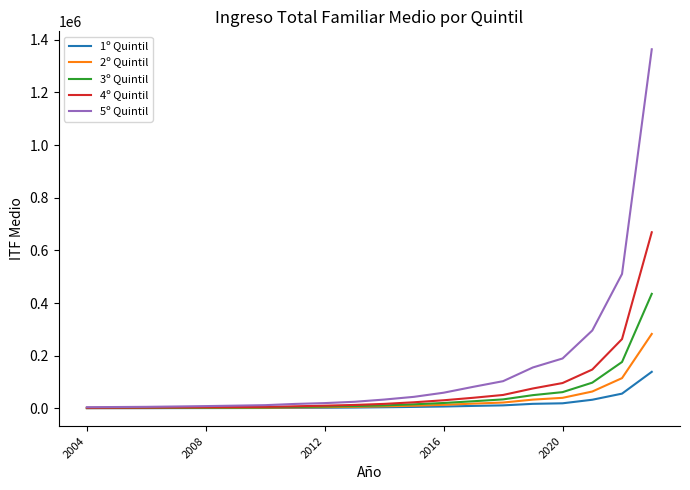

What is the maximum value for 4º Quintil?

668798.0